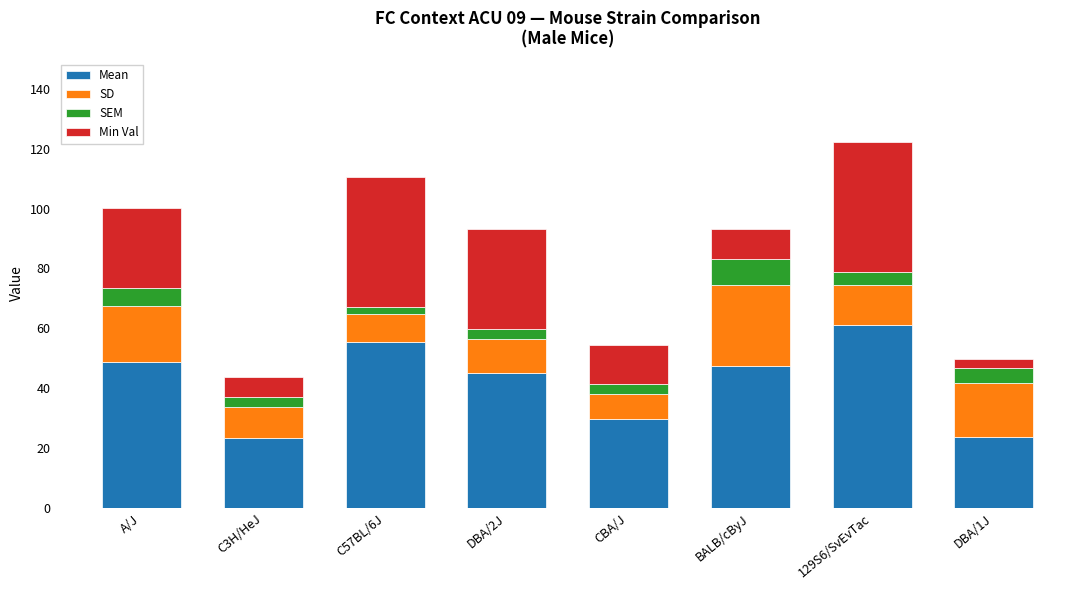

At which category is the sum across all series the highest?

129S6/SvEvTac